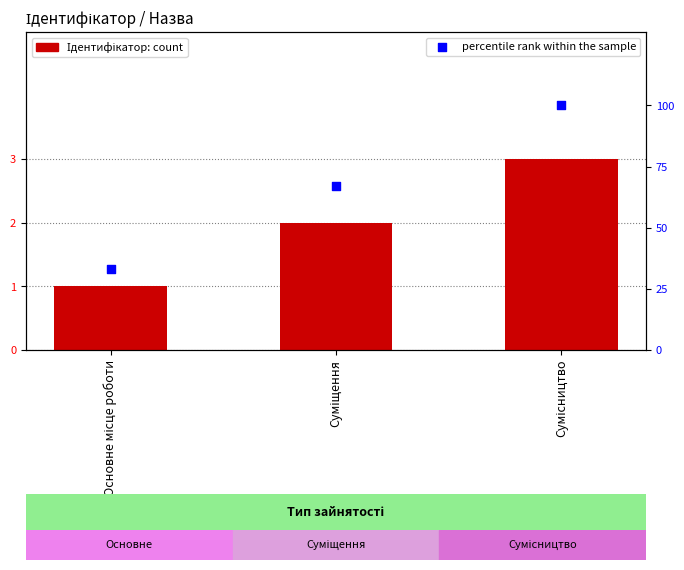

Which series reaches the maximum Y coordinate?

percentile rank within the sample